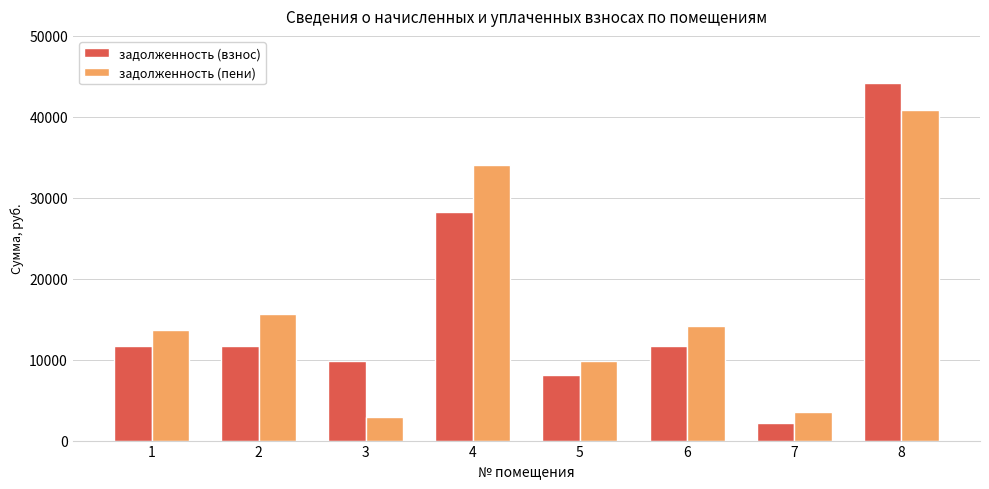

The value of задолженность (пени) at 1 is 7131.9. True or false?

False